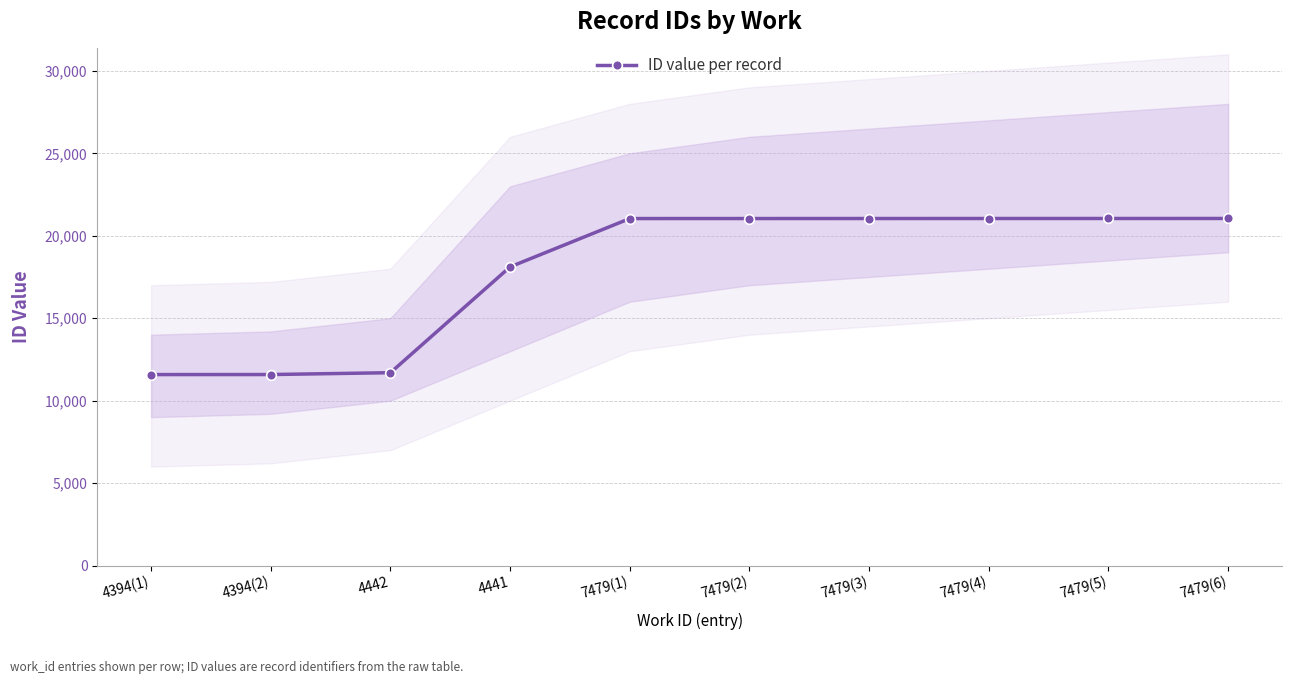

Reading right to left, extract all data points from this chart.

21049	21048	21047	21046	21045	21044	18113	11696	11584	11582